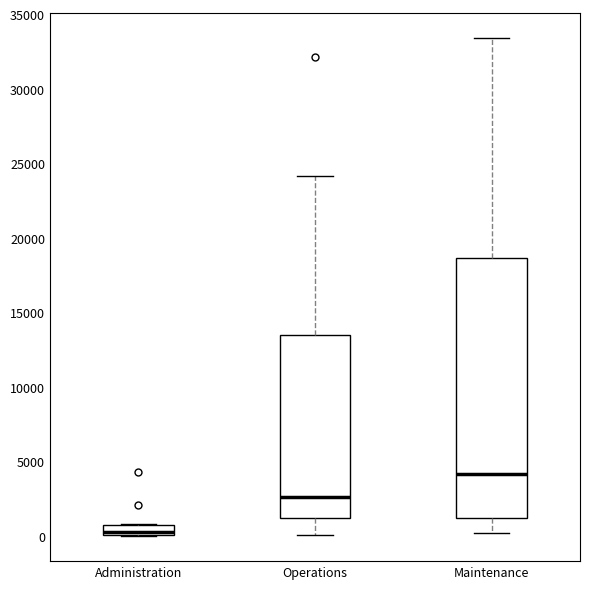

Where is the lower edge of the box for Administration on the y-axis? The values are not printed on the chart, so give them approximately, as read against the axis.

0